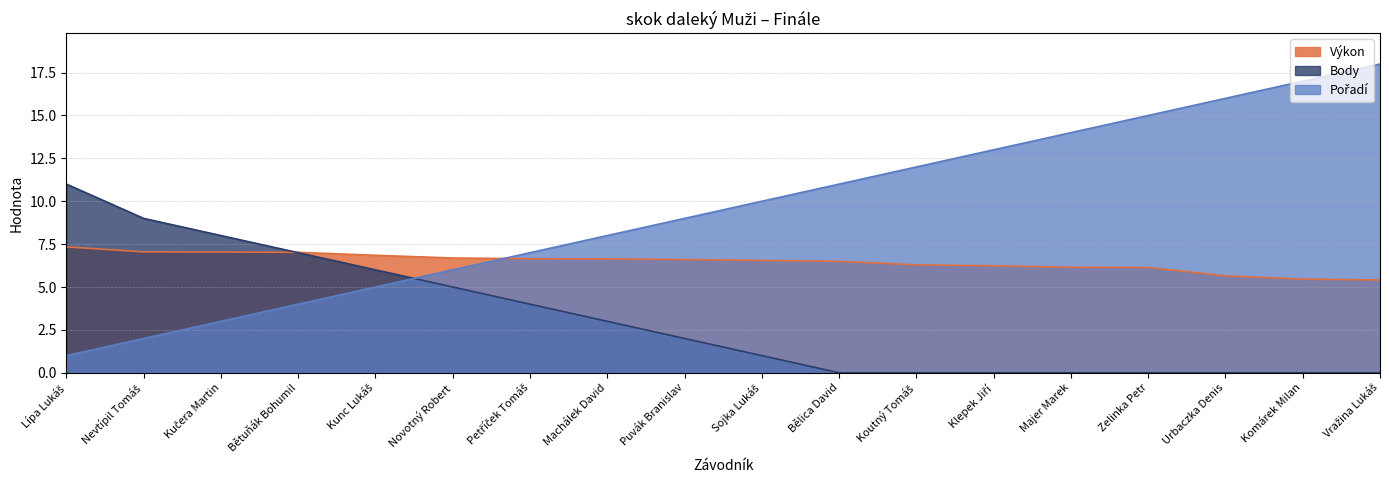

Between which two adjacent categories do Body and Pořadí first intersect?

Kunc Lukáš and Novotný Robert